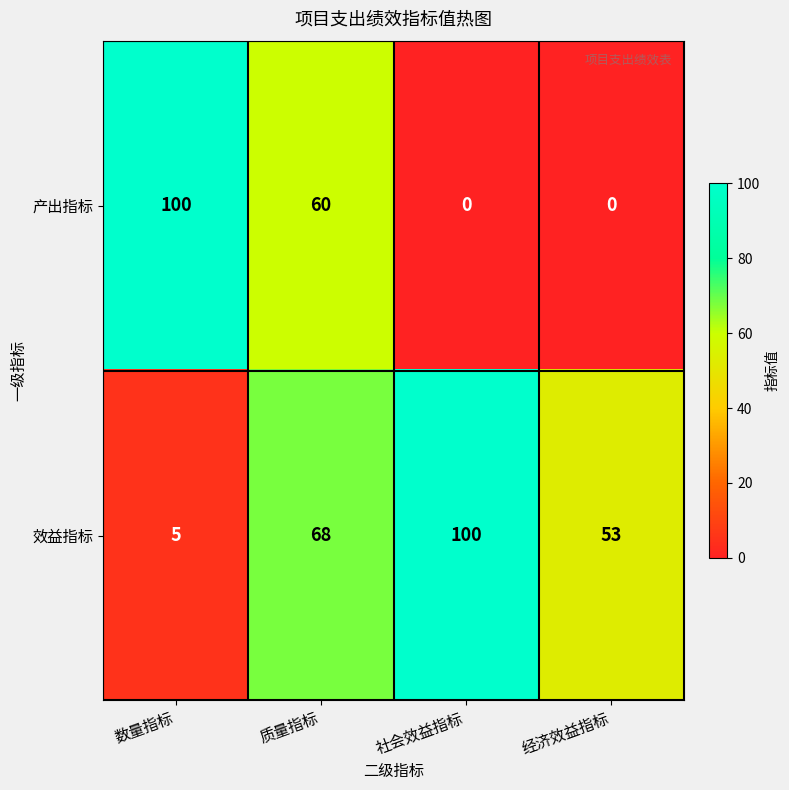

Rank the categories by 效益指标 value from highest to lowest.

社会效益指标, 质量指标, 经济效益指标, 数量指标